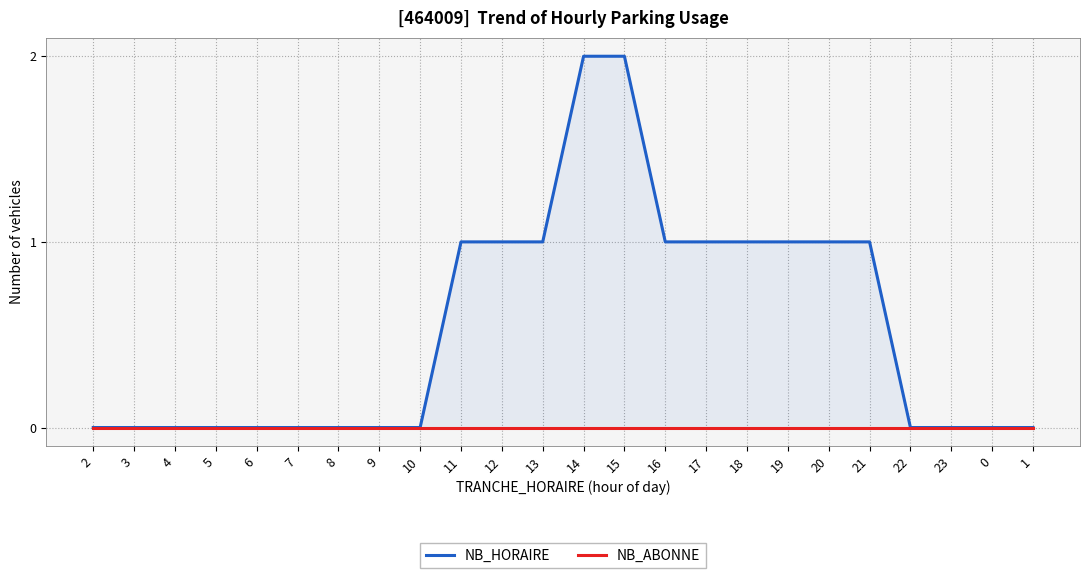

True or false: NB_HORAIRE has more than 0 interior local peaks.

False